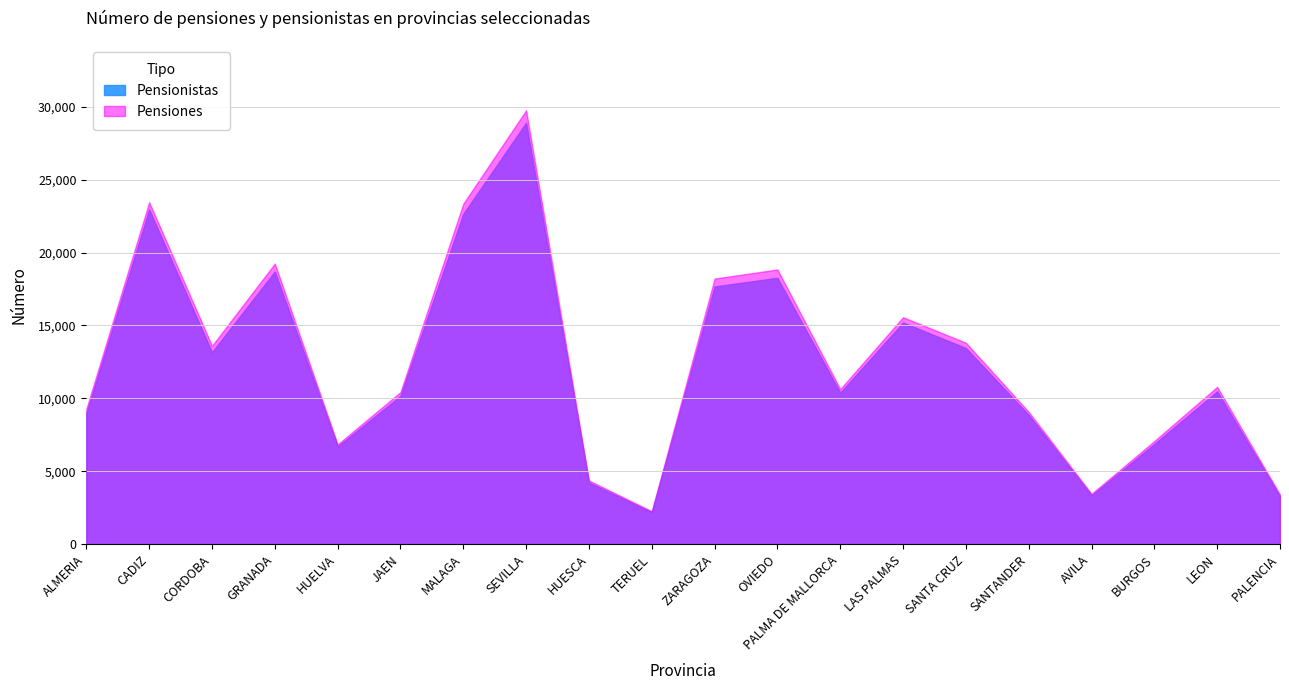

Which series has the largest total across all categories?

Pensiones